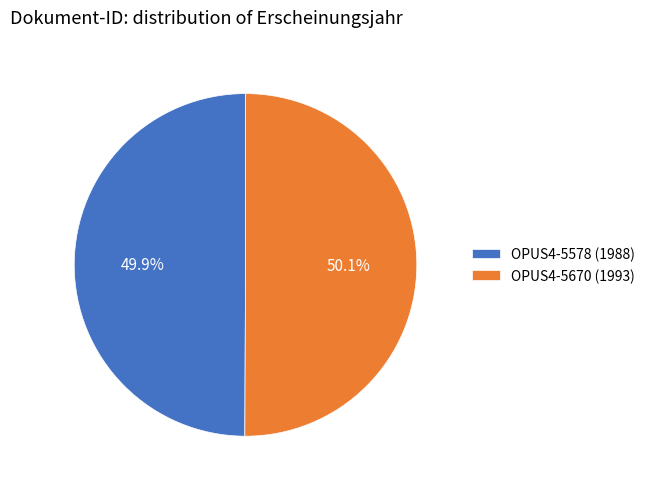

What is the ratio of the value at OPUS4-5670 (1993) to the value at OPUS4-5578 (1988)?

1.0